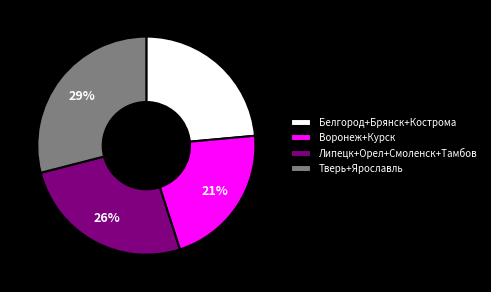

Count the number of slices in the pie.

4